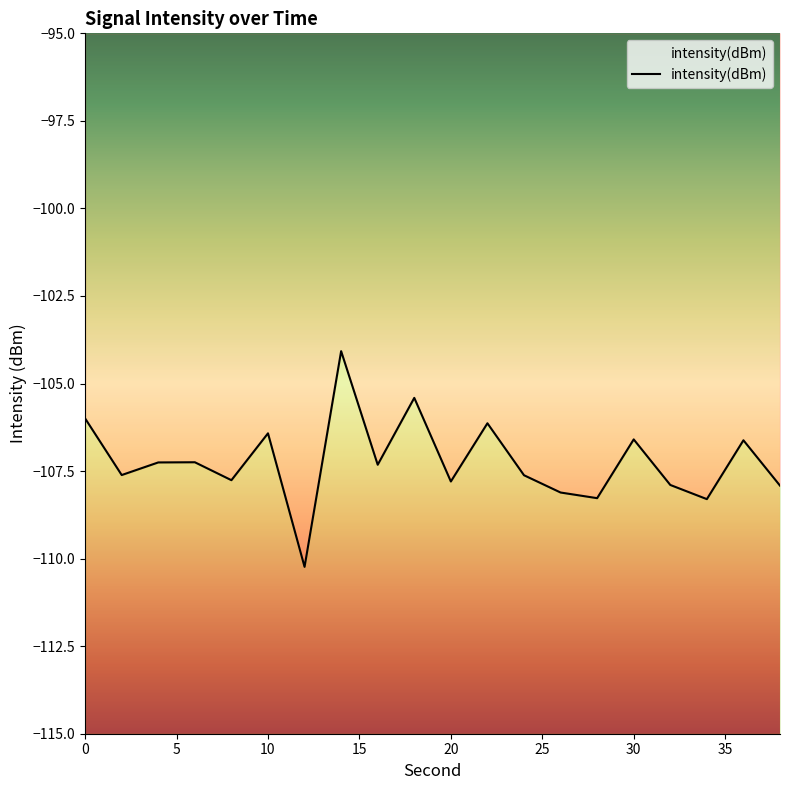

Reading left to right, transcribe all the data shown in this chart.

-106.0	-107.6	-107.3	-107.2	-107.8	-106.4	-110.2	-104.1	-107.3	-105.4	-107.8	-106.1	-107.6	-108.1	-108.3	-106.6	-107.9	-108.3	-106.6	-107.9